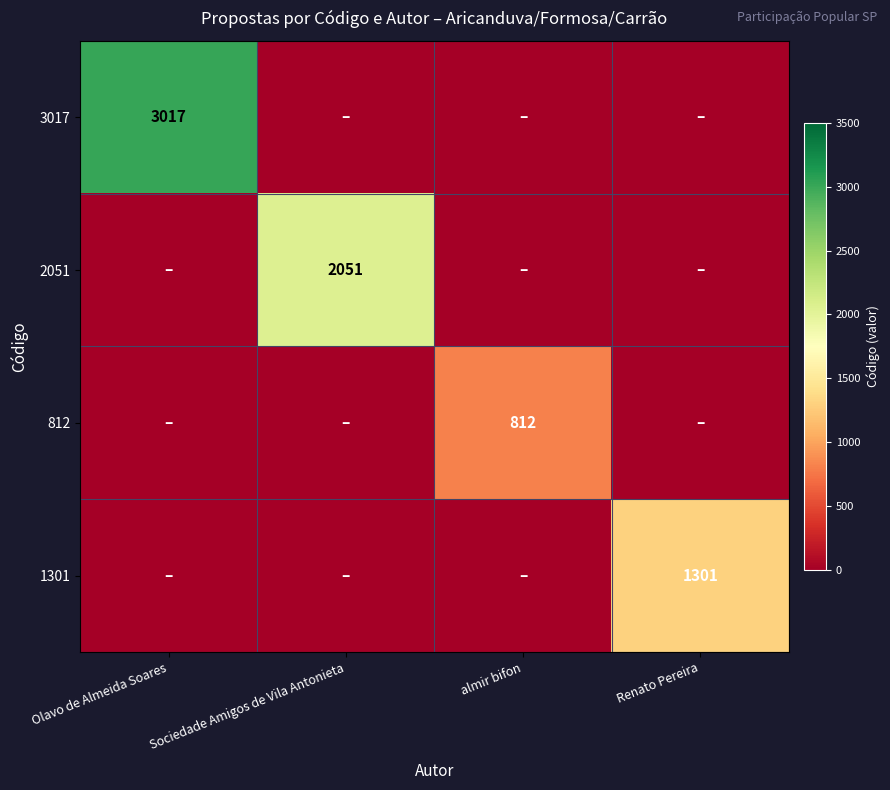

The 1301 series shows 2001 at Renato Pereira. True or false?

False